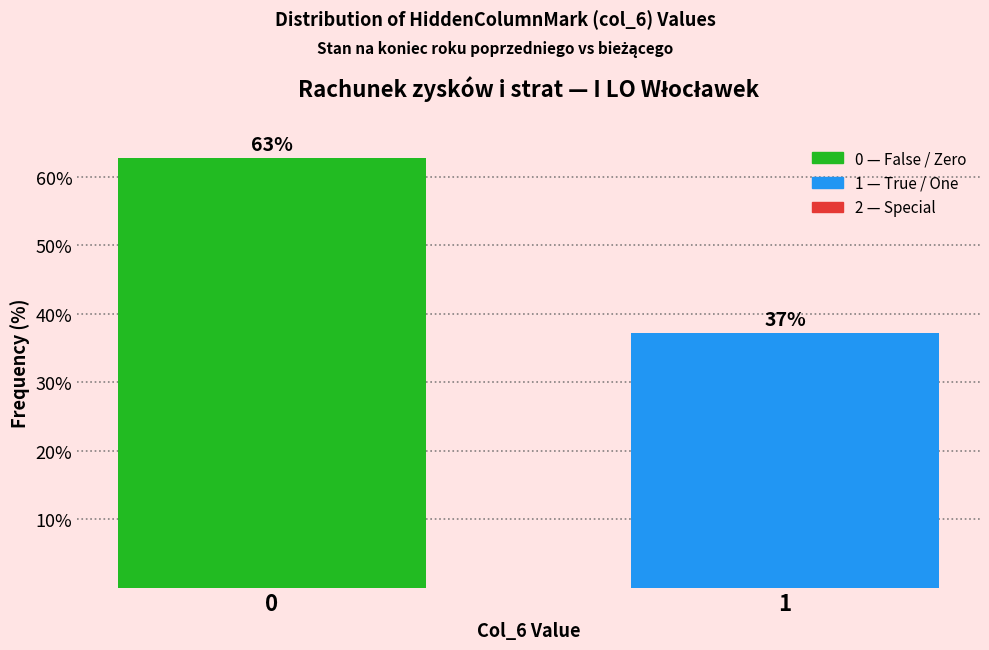

What is the ratio of the value at 1 to the value at 0?

0.6